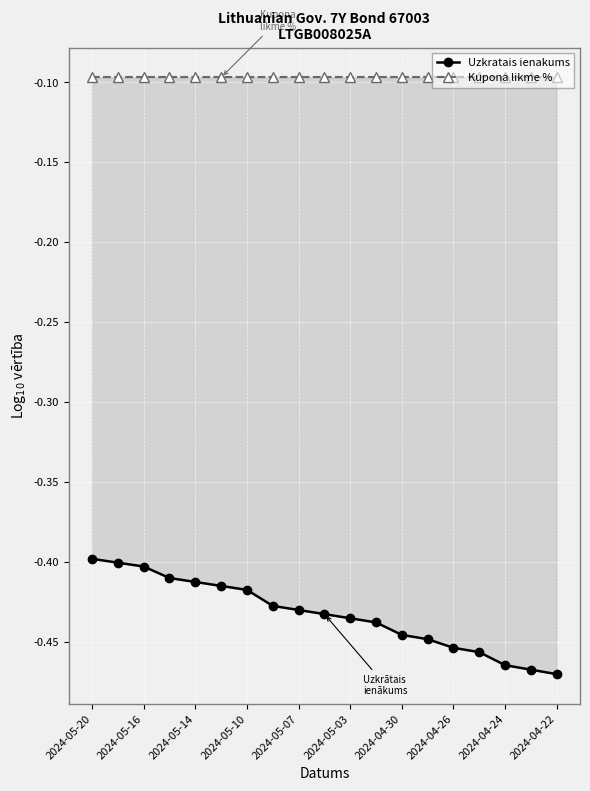

Reading left to right, what are all the values shown in this chart?

Uzkratais ienakums: -0.4	-0.4	-0.4	-0.4	-0.4	-0.4	-0.4	-0.4	-0.4	-0.4	-0.4	-0.4	-0.4	-0.4	-0.5	-0.5	-0.5	-0.5	-0.5
Kupona likme %: -0.1	-0.1	-0.1	-0.1	-0.1	-0.1	-0.1	-0.1	-0.1	-0.1	-0.1	-0.1	-0.1	-0.1	-0.1	-0.1	-0.1	-0.1	-0.1